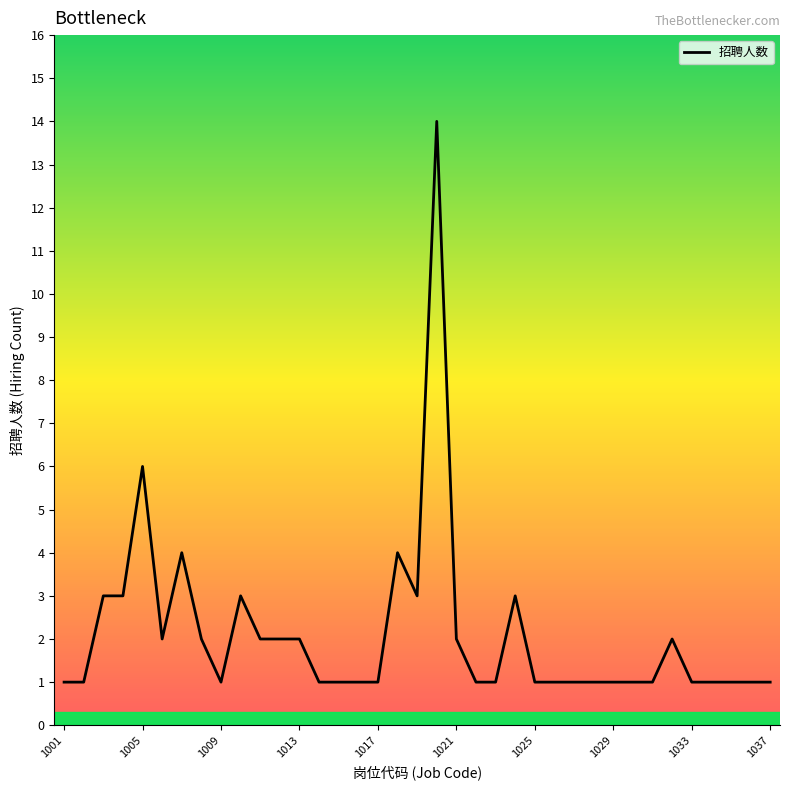

How many categories are shown in the chart?

37